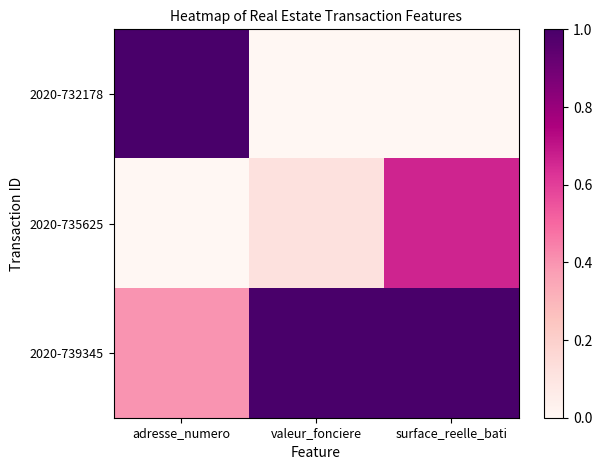

Between valeur_fonciere and surface_reelle_bati, which series saw the biggest shift?

2020-735625